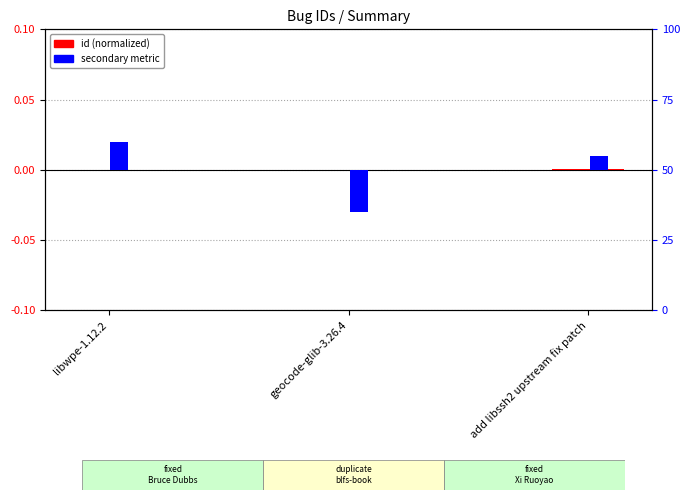

True or false: secondary metric has a value of -0.0 at geocode-glib-3.26.4.

False